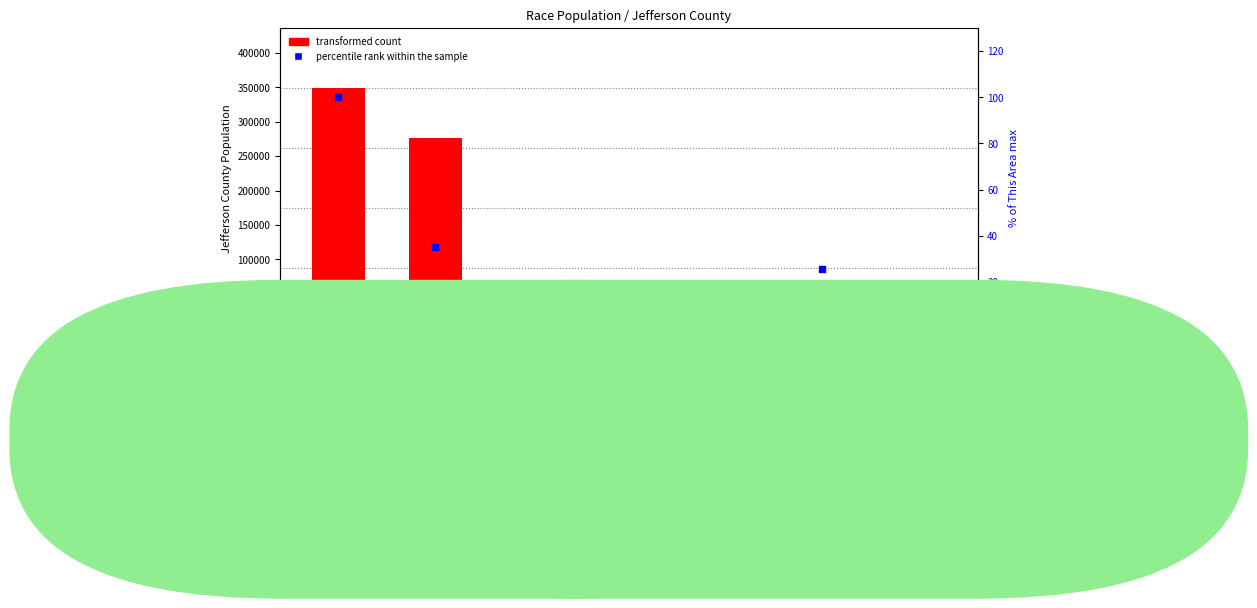

Which series has the widest spread of Y values?

transformed count